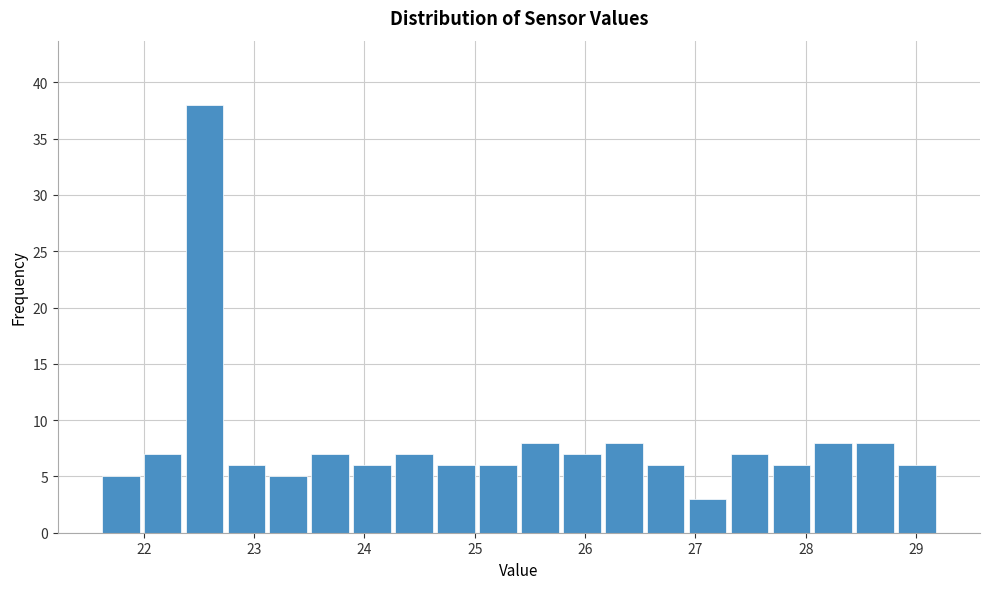

Around what value on the x-axis is the tallest bar? Give the approximate position of its centre, as read against the axis.

22.6